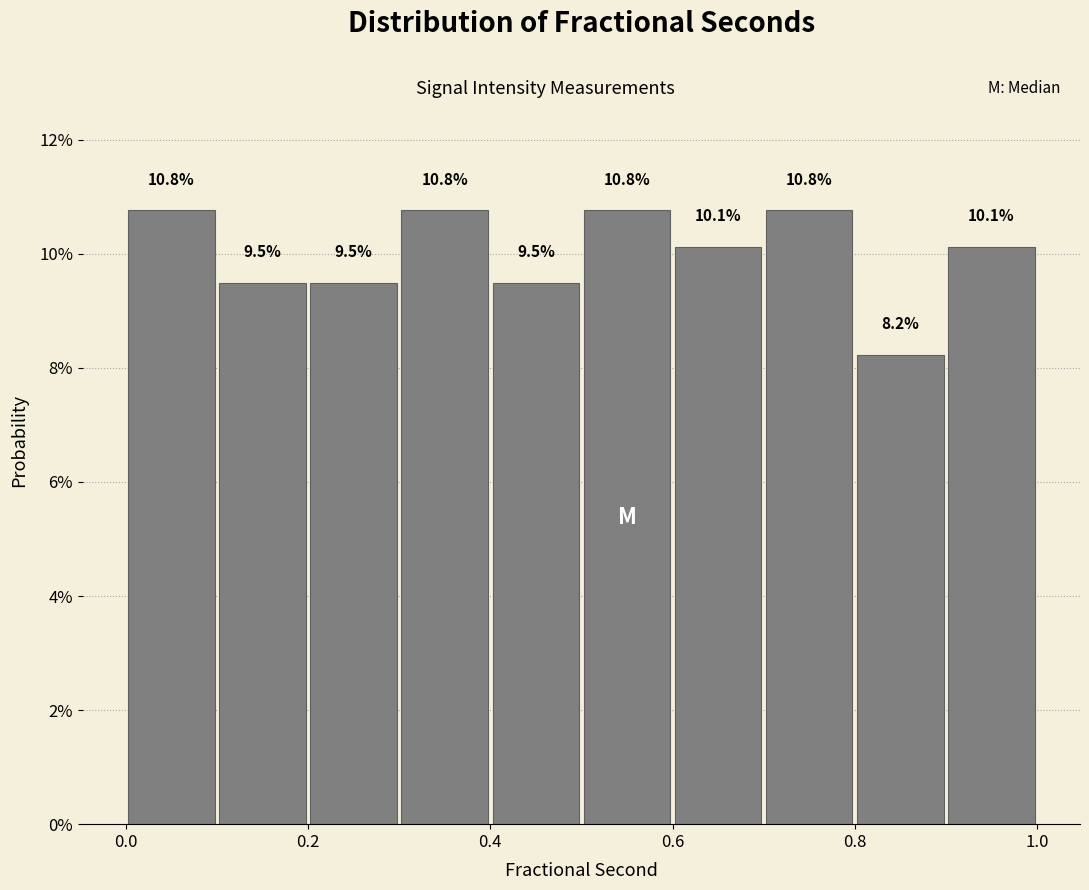

Reading left to right, list every bar in this chart as the range it spans on the x-axis followed by its height.

0.0 to 0.1: 10.8
0.1 to 0.2: 9.5
0.2 to 0.3: 9.5
0.3 to 0.4: 10.8
0.4 to 0.5: 9.5
0.5 to 0.6: 10.8
0.6 to 0.7: 10.1
0.7 to 0.8: 10.8
0.8 to 0.9: 8.2
0.9 to 1.0: 10.1